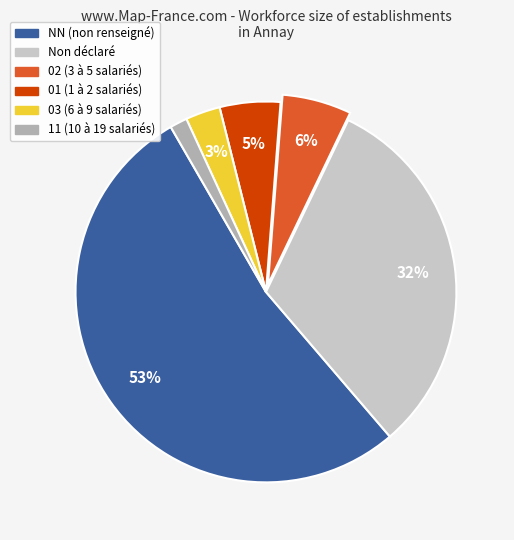

To the nearest percent, what is the average slice percentage?

17%